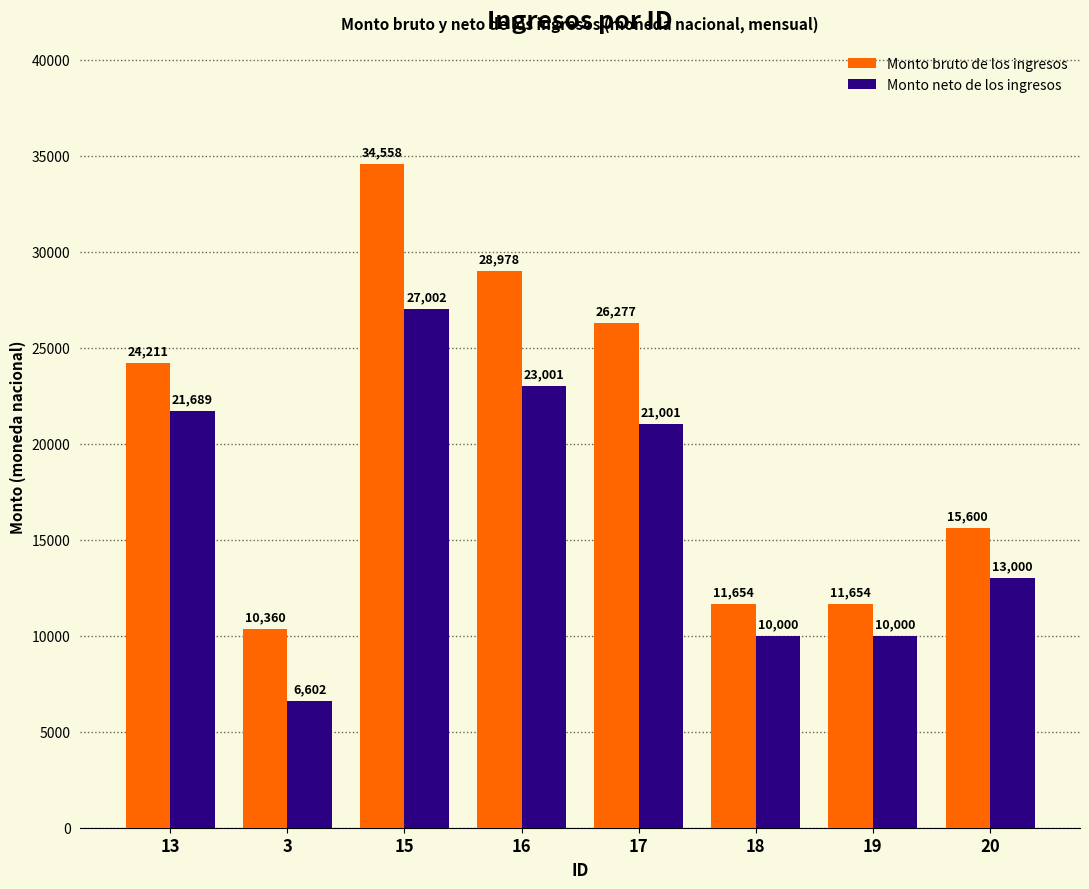

How many groups of bars are there?

8